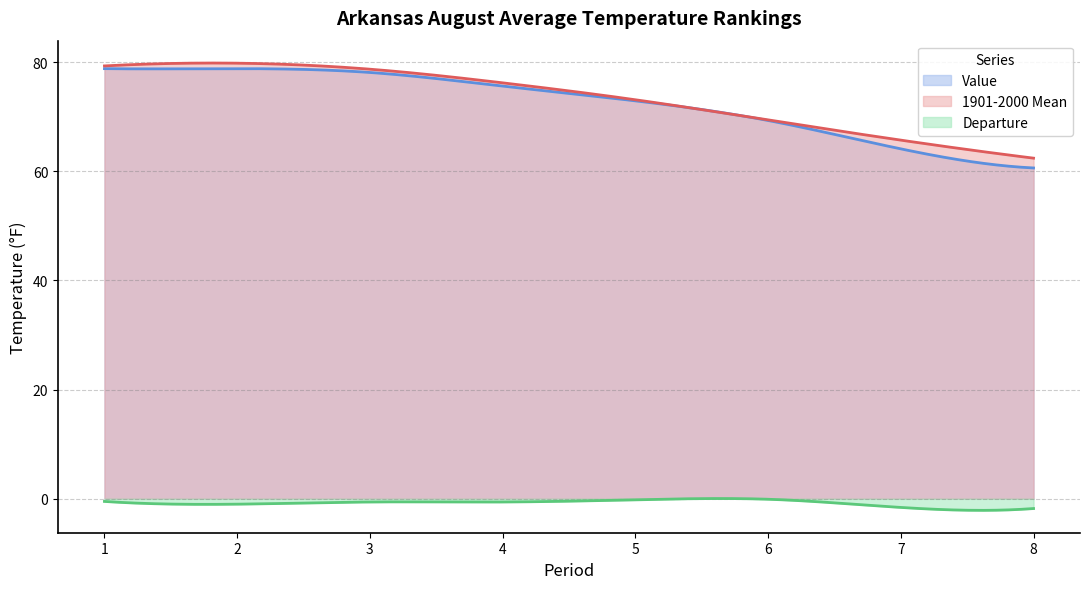

Reading right to left, transcribe all the data shown in this chart.

Value: 60.6	64.1	69.3	72.9	75.6	78.1	78.8	78.8
1901-2000 Mean: 62.4	65.7	69.4	73.1	76.2	78.7	79.8	79.3
Departure: -1.8	-1.6	-0.1	-0.2	-0.6	-0.6	-1.0	-0.5